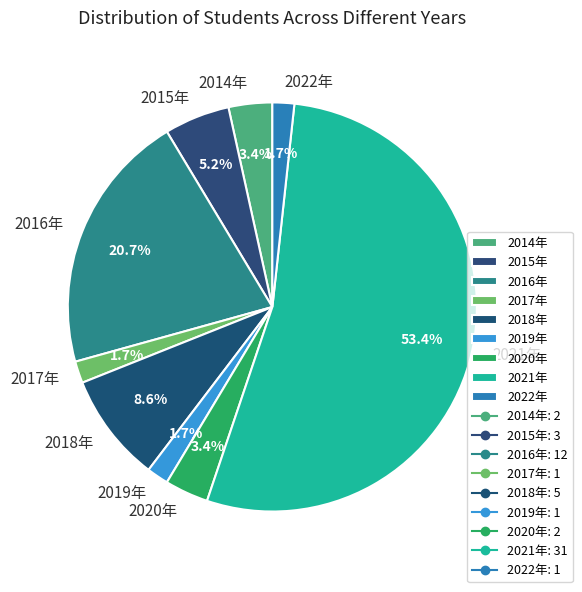

True or false: 2019年 accounts for 11% of the total.

False